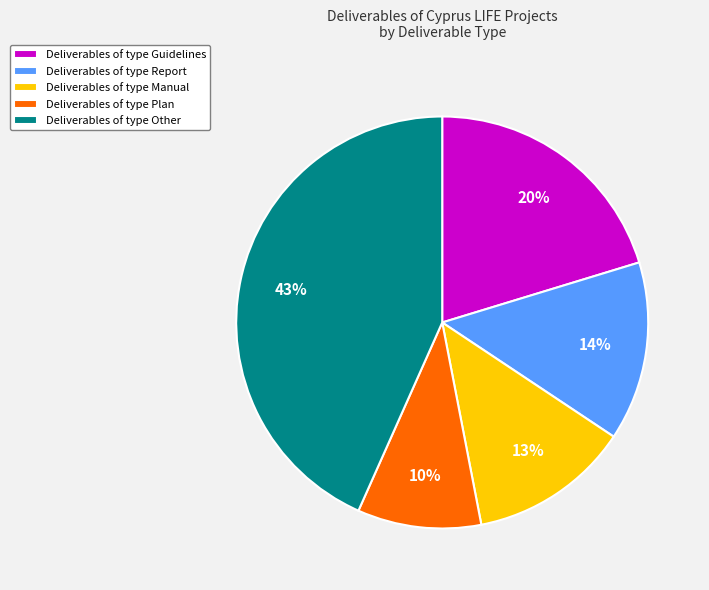

Is there any slice that represents more than half of the pie?

No